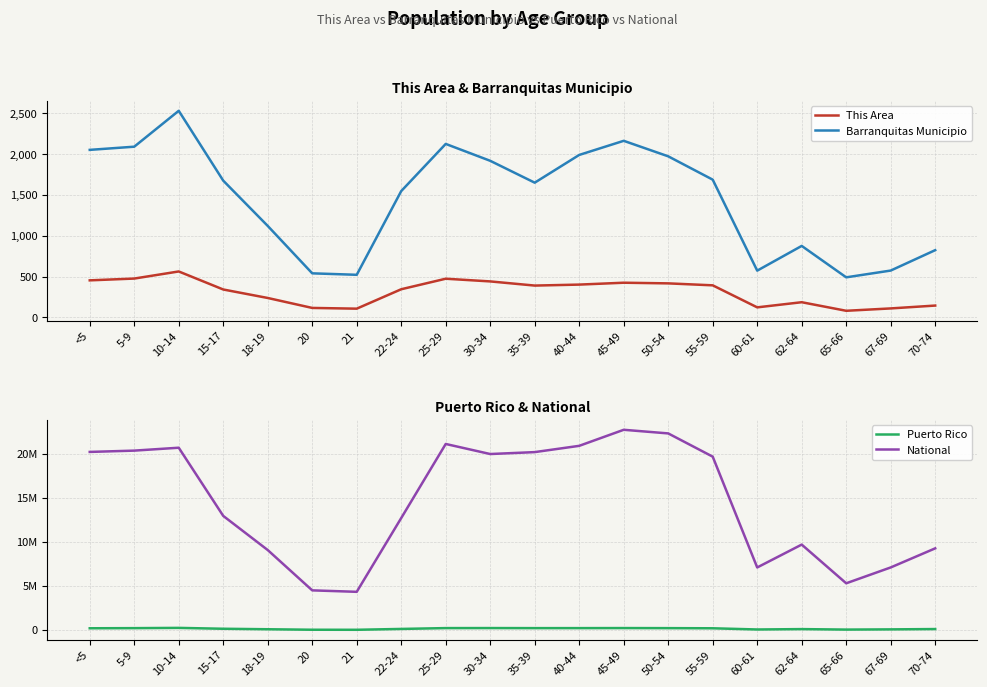

The value of This Area at 65-66 is 126. True or false?

False